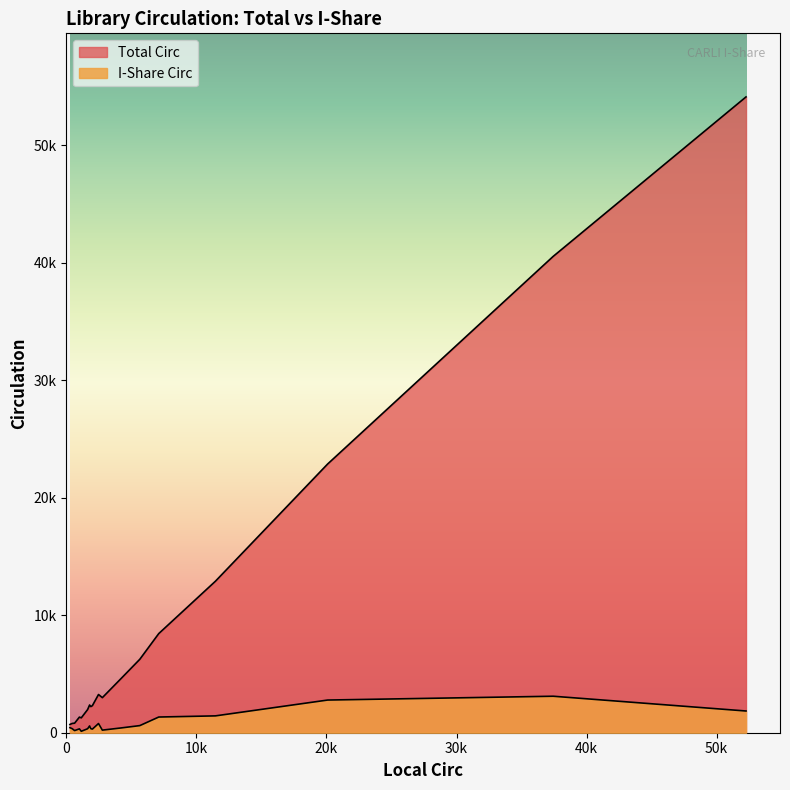

How many data points does each series have?

18